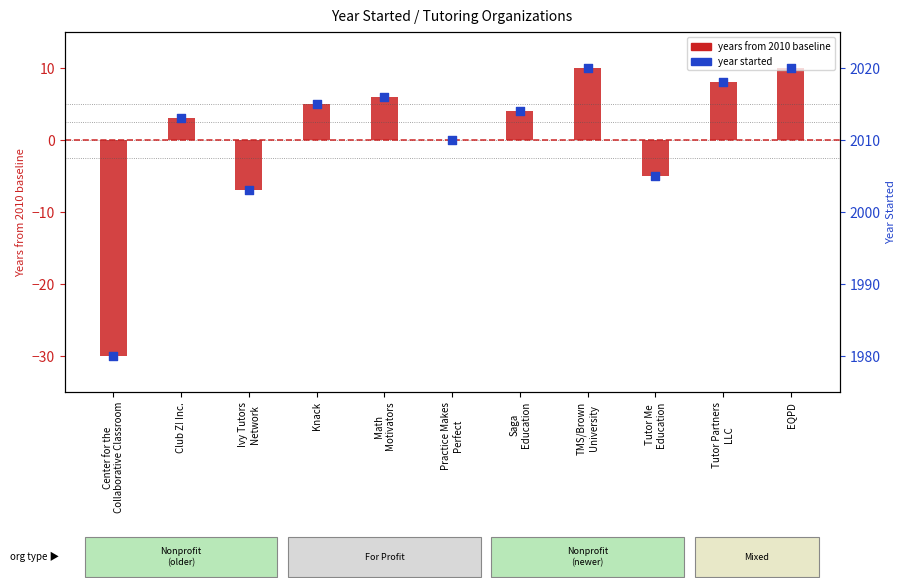

Which series reaches the minimum Y coordinate?

Years from 2010 baseline